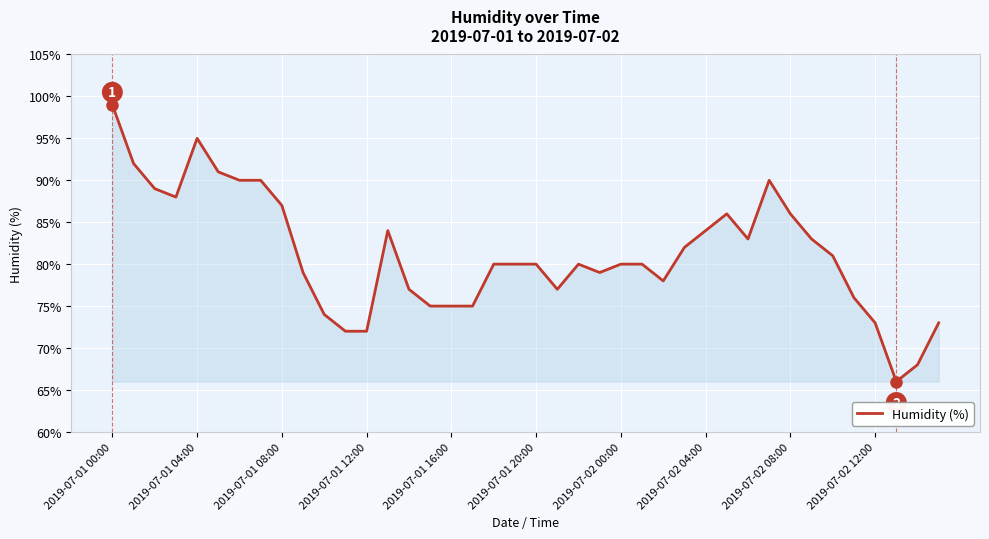

What is the greatest value displayed?

99